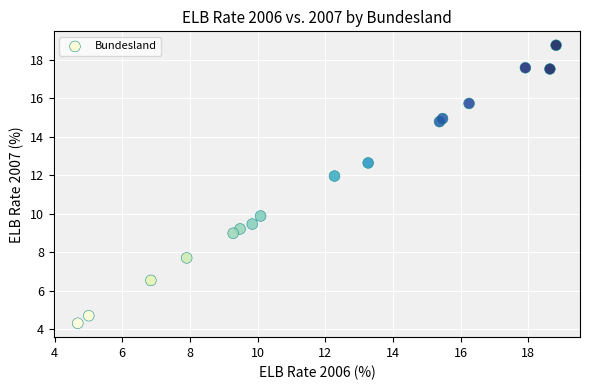

What is the range of Y values (max minus min)?

14.5